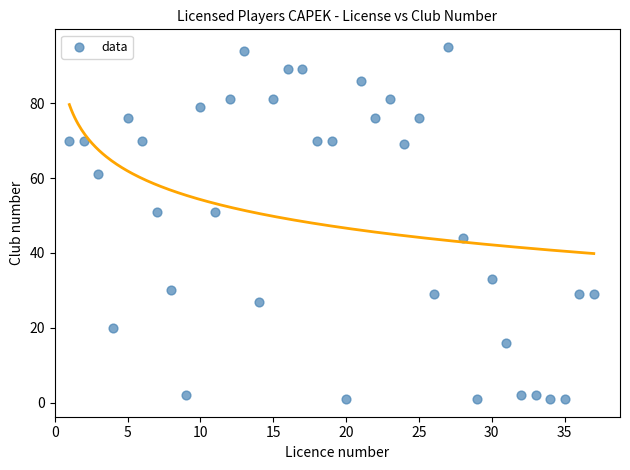

What is the range of X values (max minus min)?

36